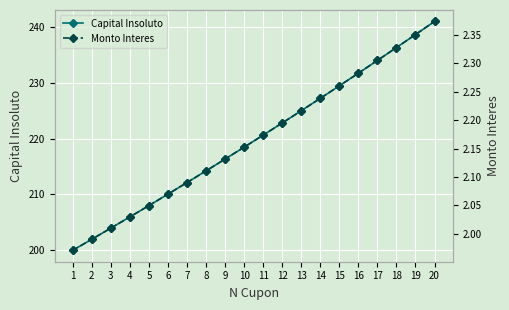

Between 18 and 12, which is larger?

18